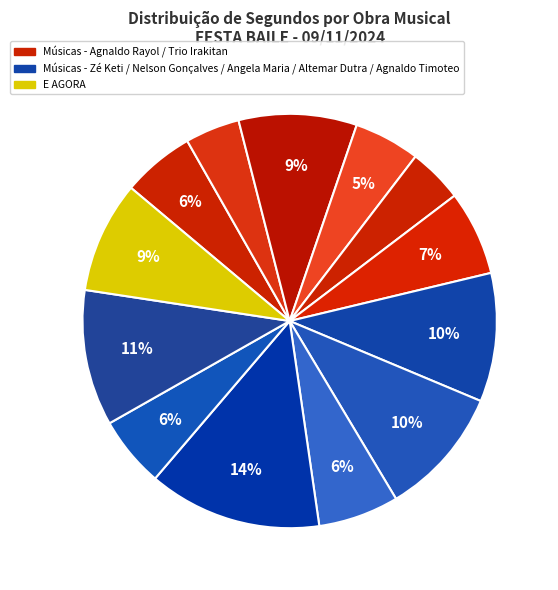

How many segments does this pie chart have?

13